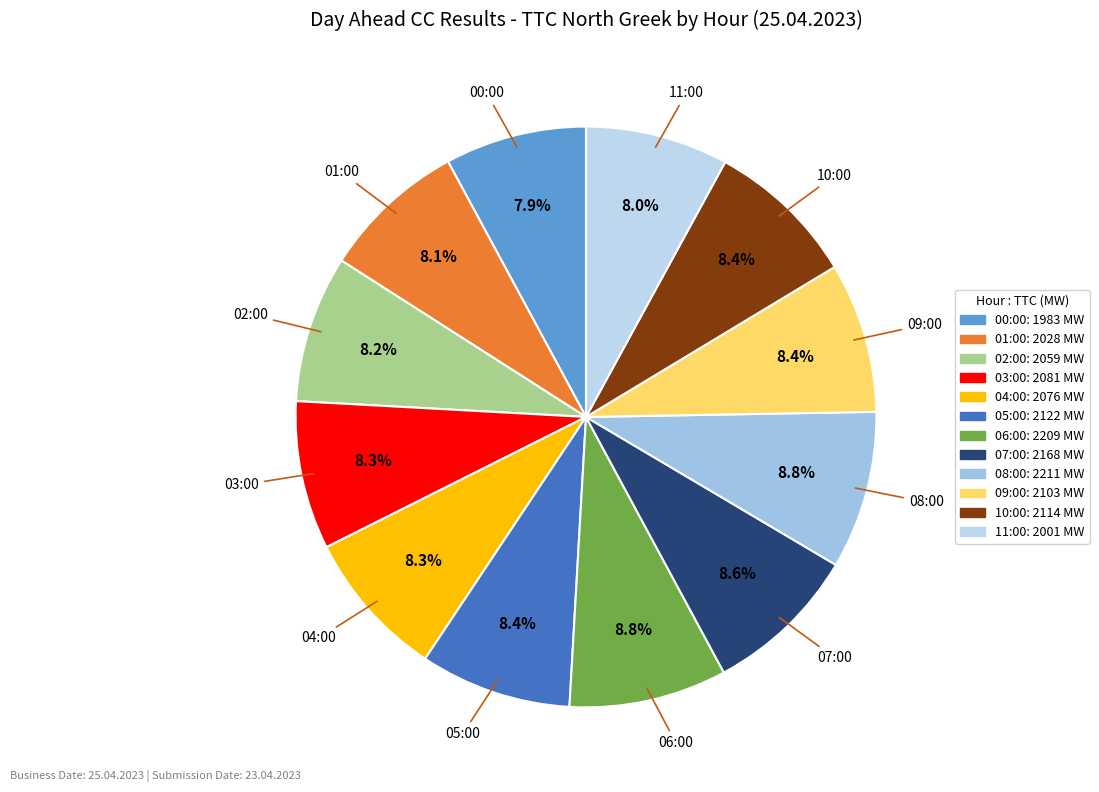

True or false: 10:00 accounts for 8% of the total.

True